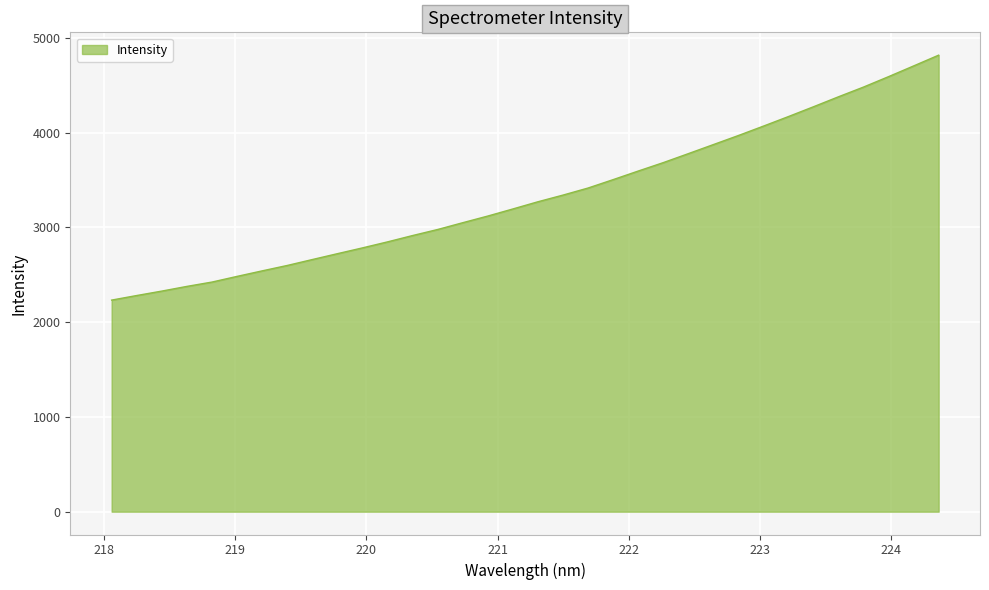

Reading left to right, extract all data points from this chart.

2232.2	2280.4	2327.2	2376.7	2422.5	2482.3	2540.6	2597.5	2660.0	2721.8	2783.0	2846.5	2913.3	2977.2	3048.7	3119.0	3193.8	3269.7	3340.0	3414.6	3503.0	3593.6	3682.4	3777.0	3872.7	3968.4	4067.7	4168.7	4272.0	4377.3	4479.9	4589.7	4702.6	4816.2